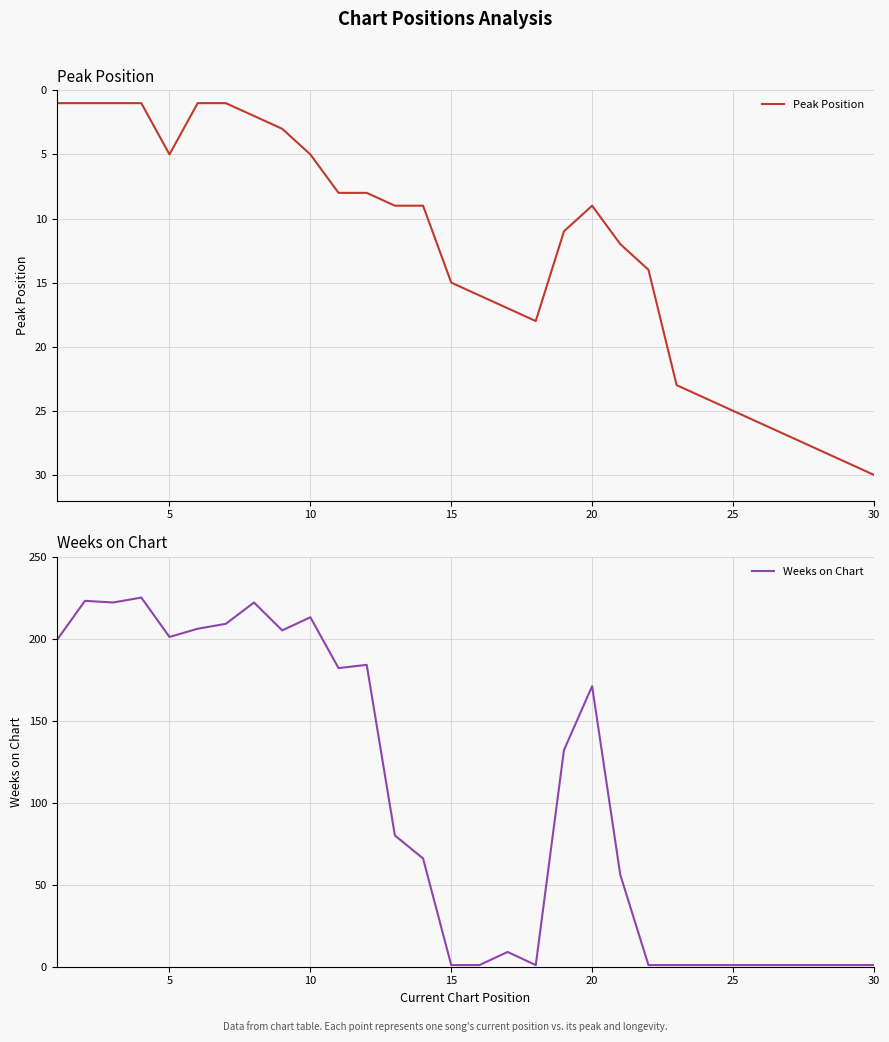

What is the highest value of the Weeks on Chart series?

225